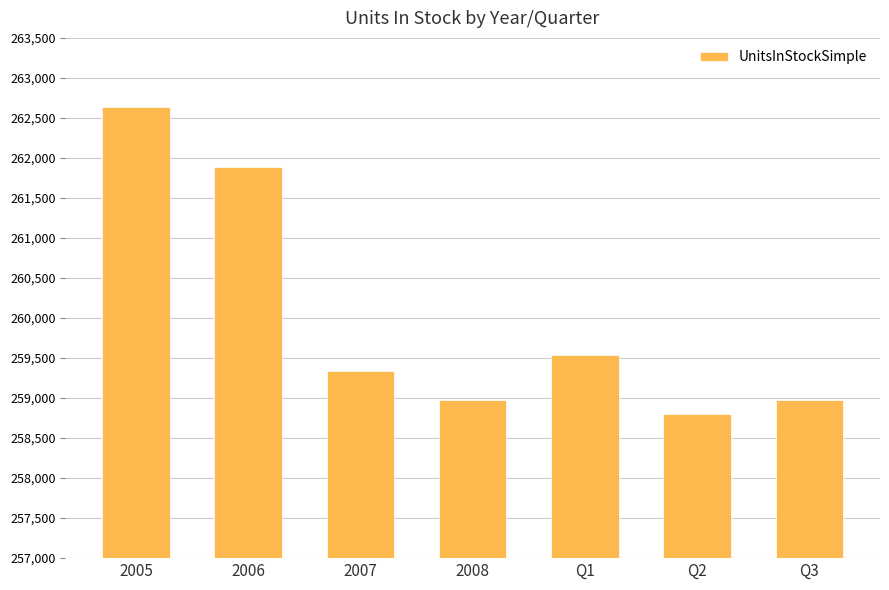

Is it true that the value at 2006 is 261884?

True